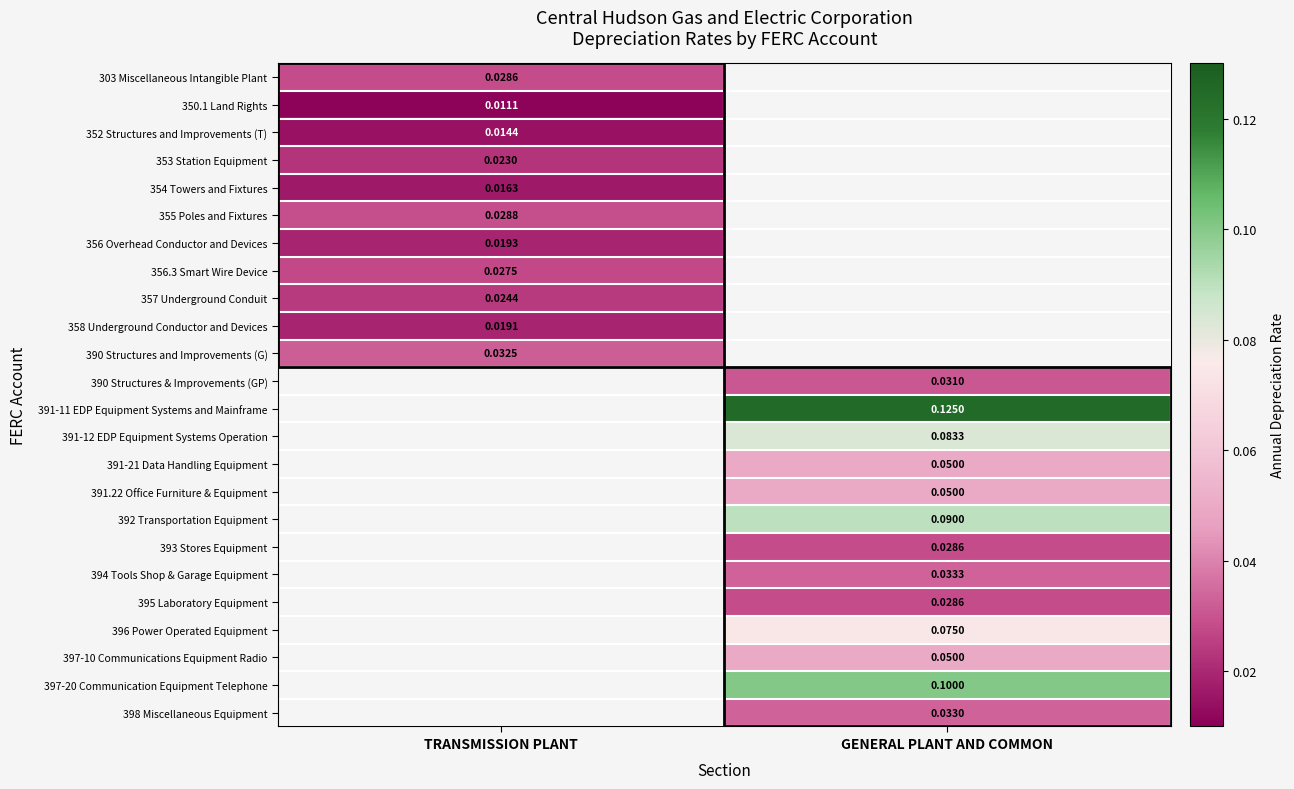

How many series are shown in this chart?

24